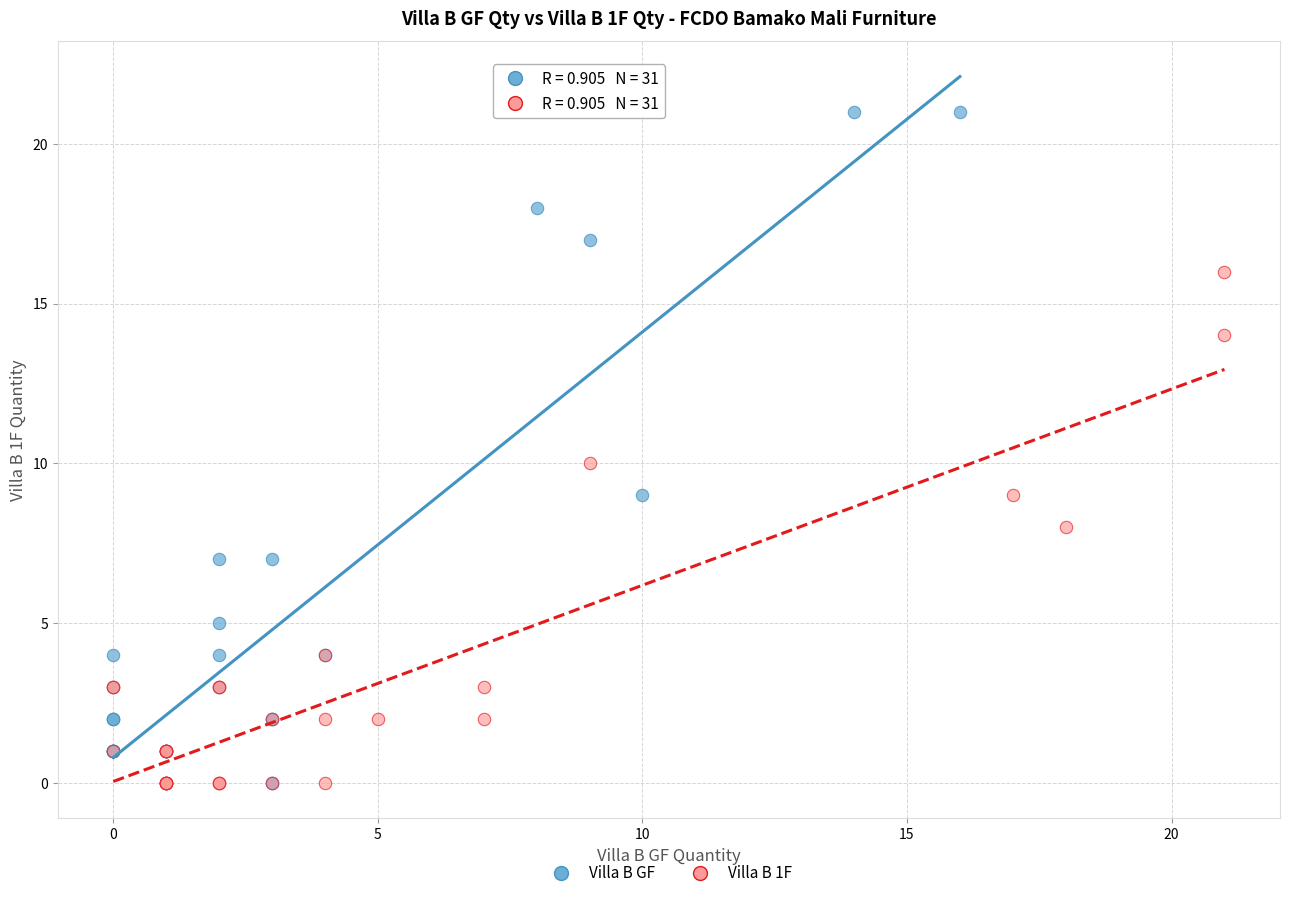

Which series has the largest Y range (max minus min)?

Villa B GF